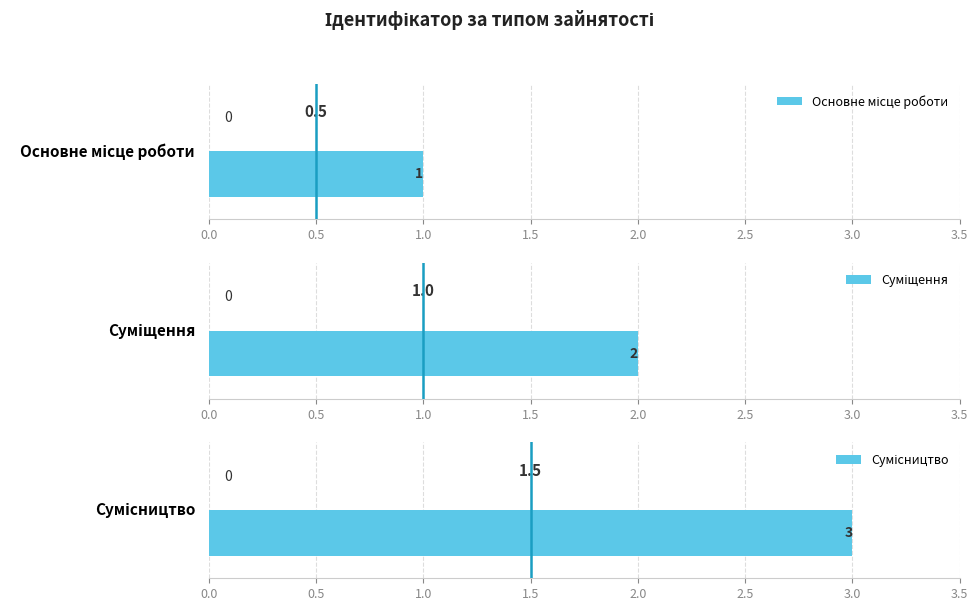

At which category does the chart reach its minimum across all series?

Основне місце роботи